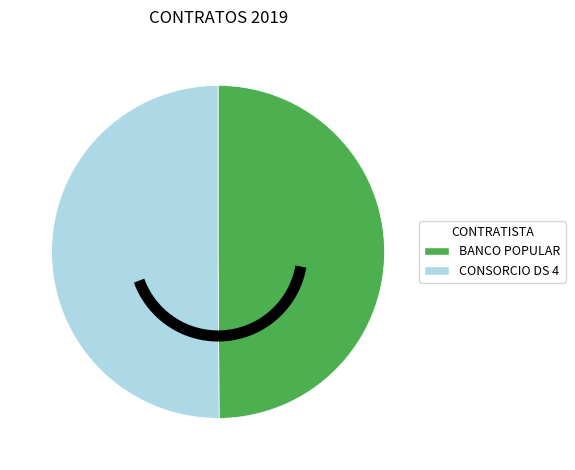

Is there any slice that represents more than half of the pie?

Yes